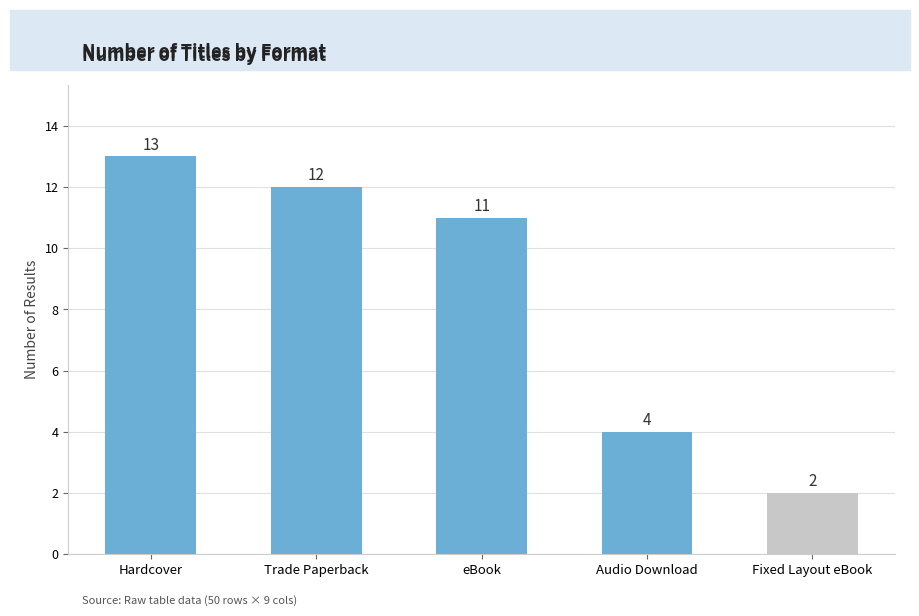

What position from the left is eBook?

3